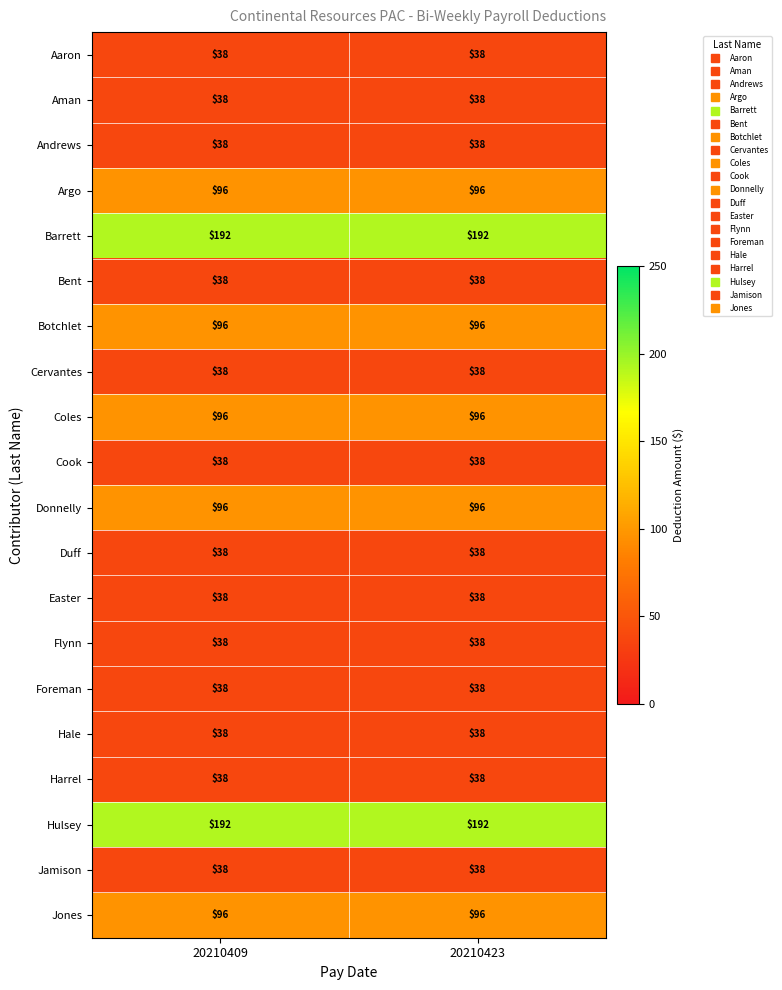

At how many categories does at least one series exceed 79?

2